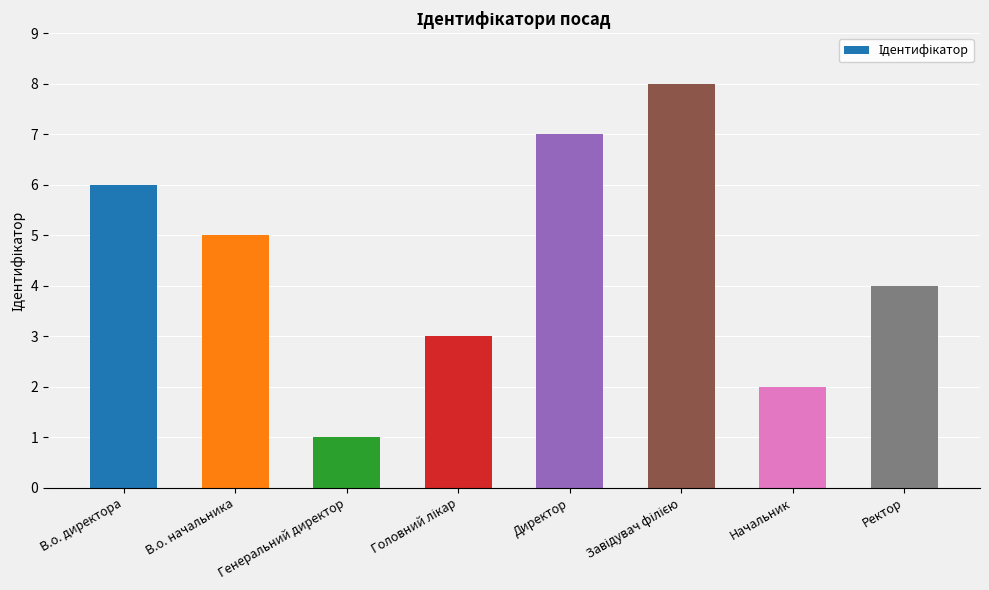

The value at Директор is 7. True or false?

True